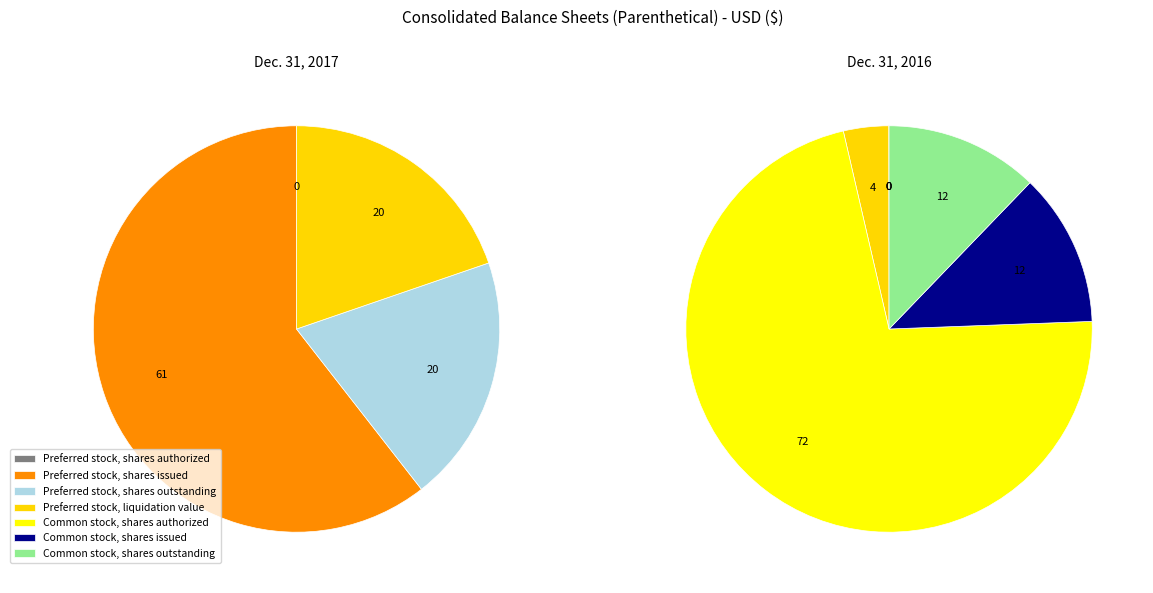

Is there any slice that represents more than half of the pie?

Yes